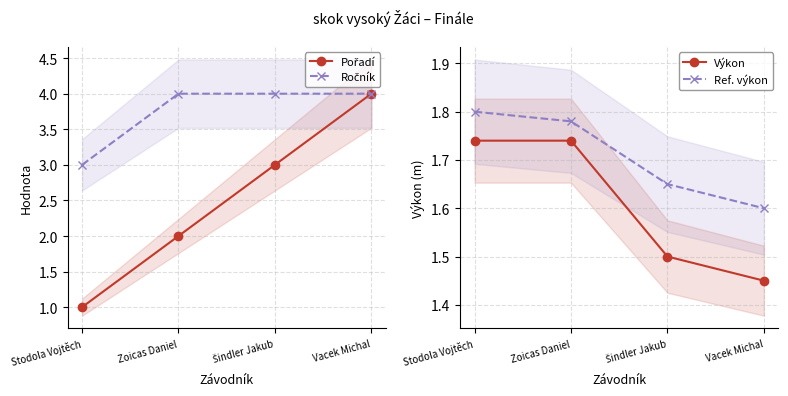

True or false: Ročník and Výkon cross at least once.

False